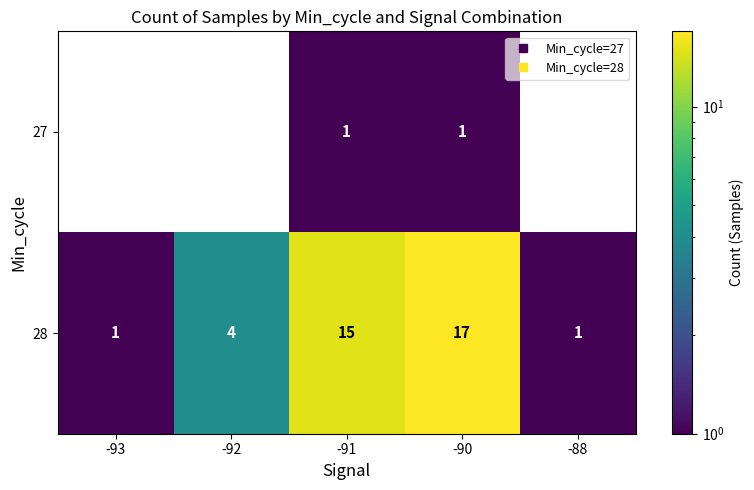

What is the greatest value displayed?

17